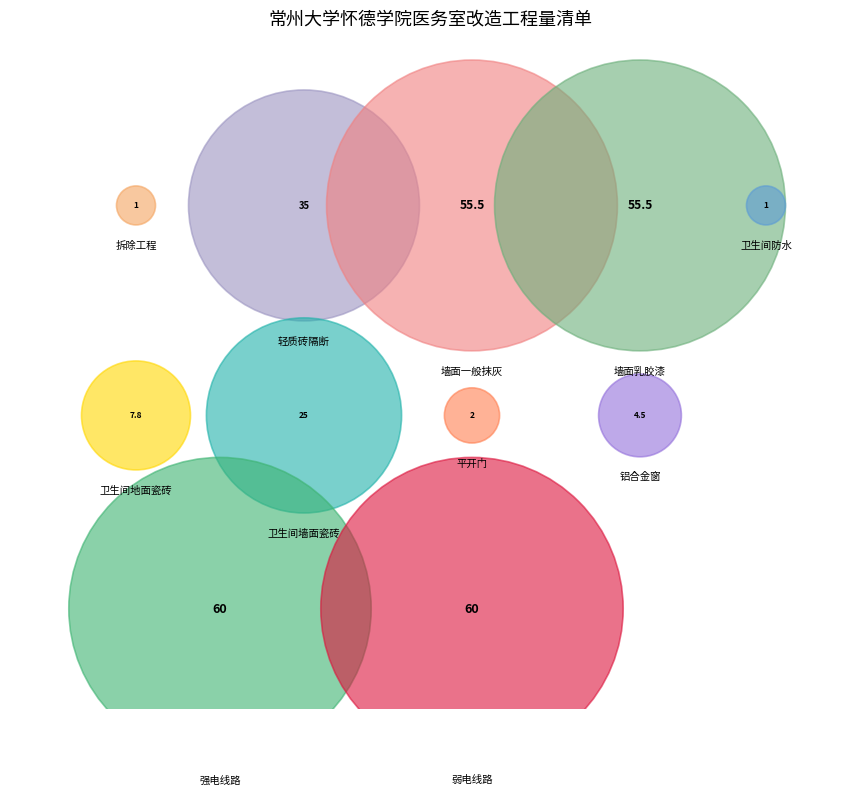

How many slices are in this pie chart?

11